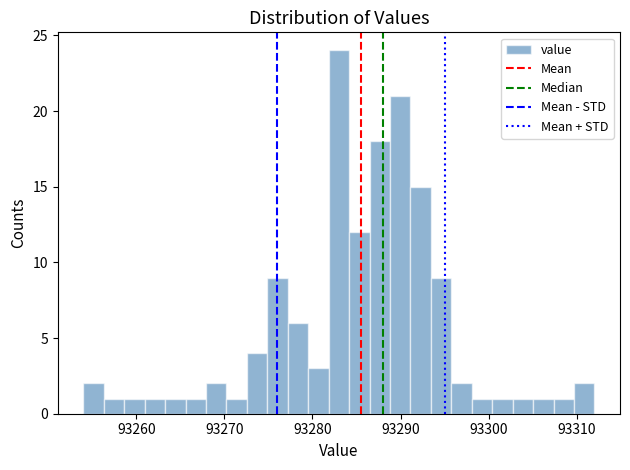

Around what value on the x-axis is the tallest bar? Give the approximate position of its centre, as read against the axis.

93283